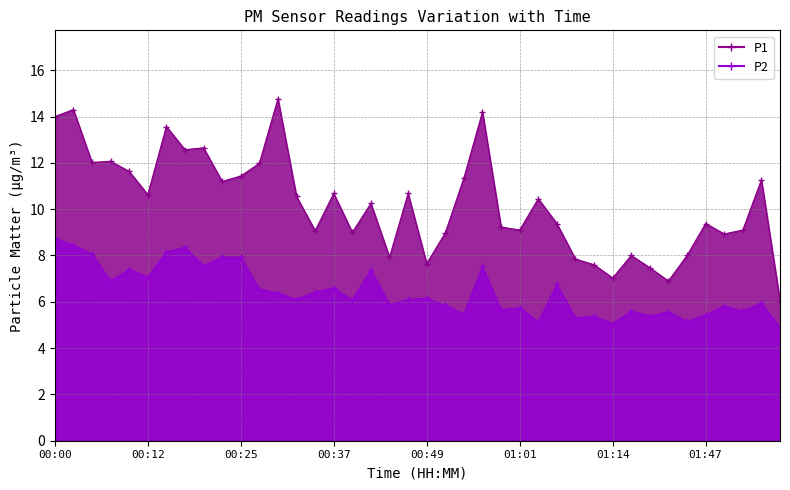

What is the difference between the maximum and second lowest values in the P1 series?

7.9